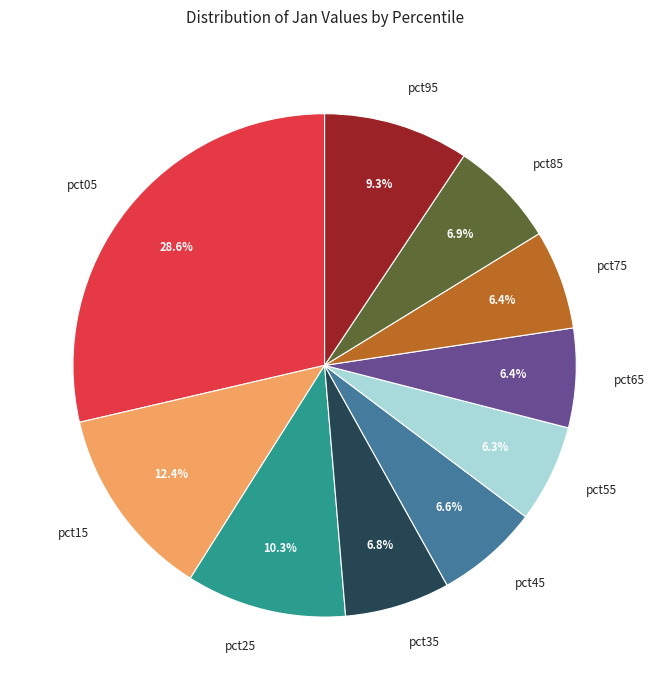

Which category has the biggest portion of the pie?

pct05